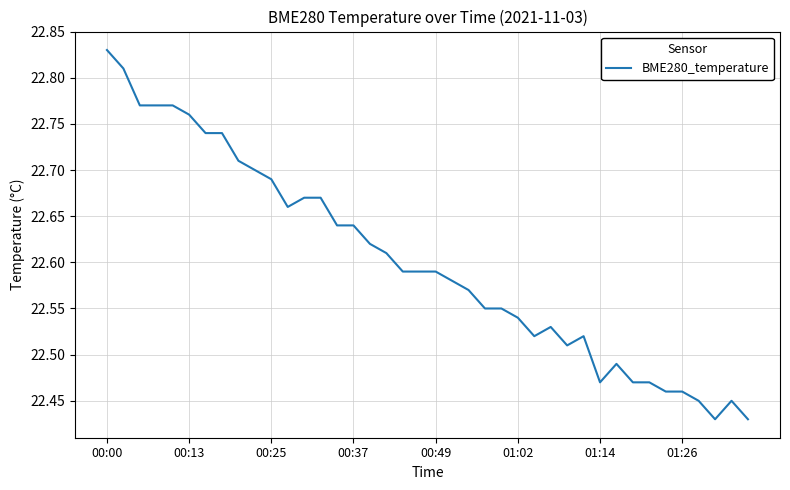

What is the difference between the maximum and minimum values?

0.4